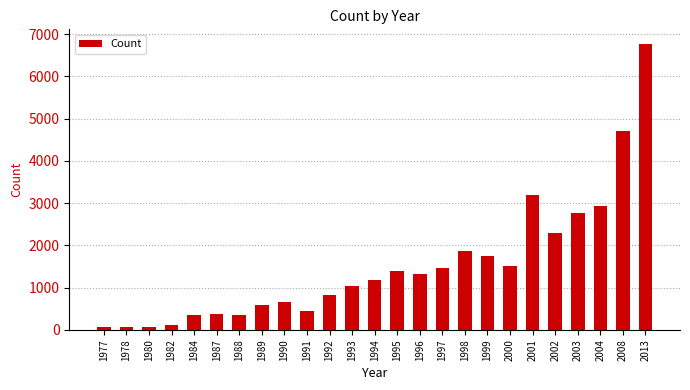

True or false: the data shows 3986 at 2003.

False